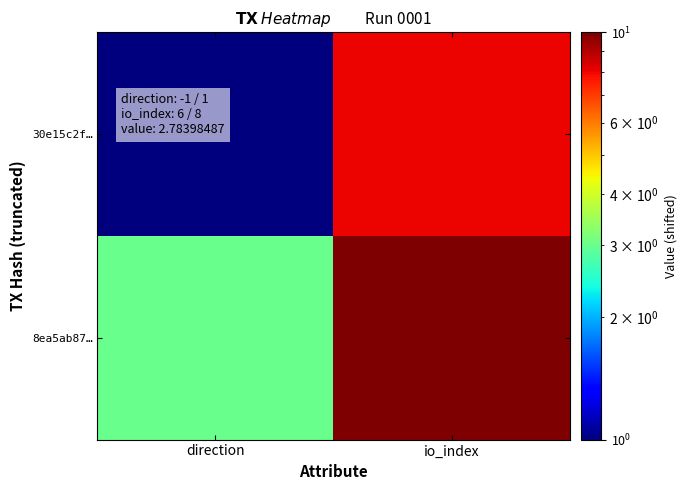

What is the total value across all series at io_index?

18